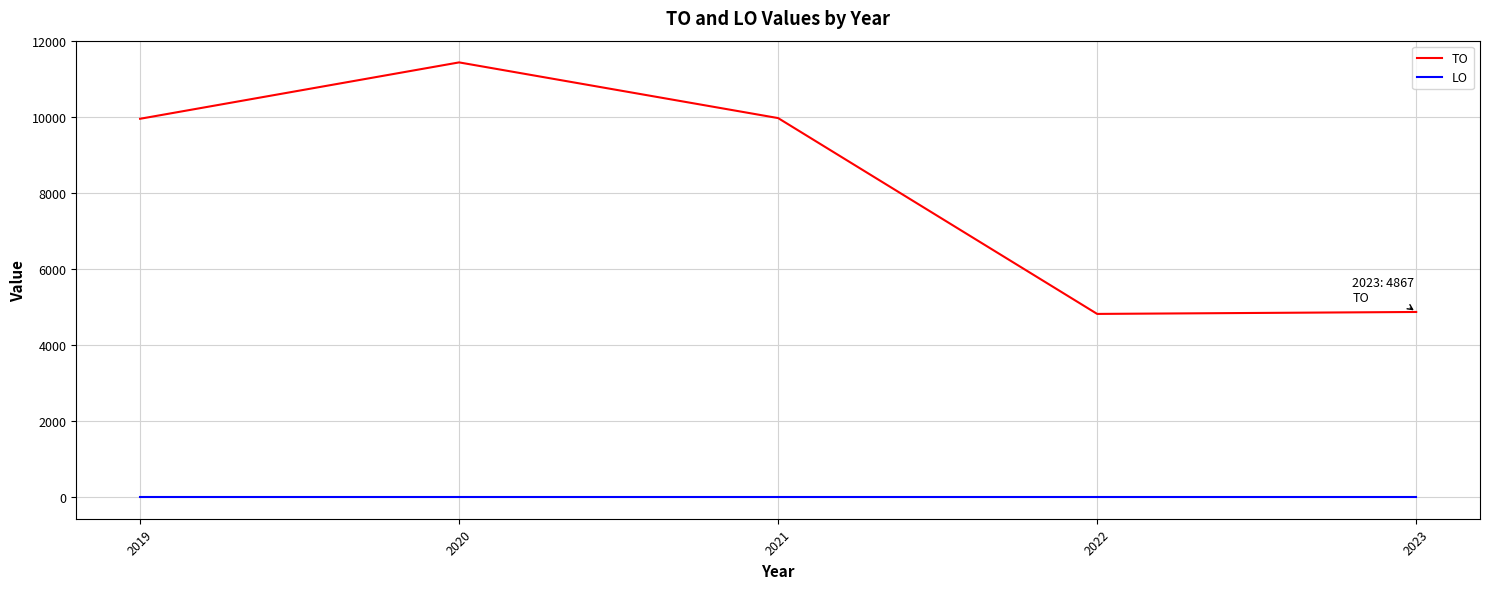

What is the maximum value for TO?

11432